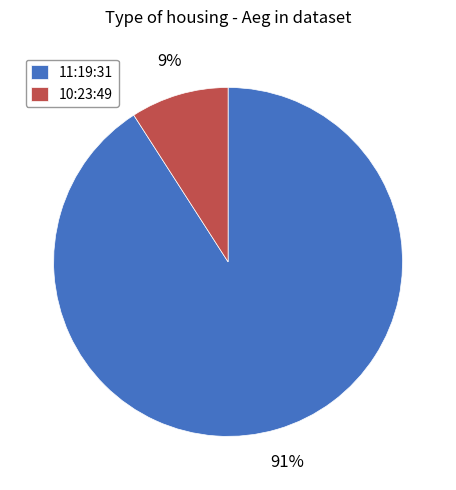

Does any single category account for the majority?

Yes